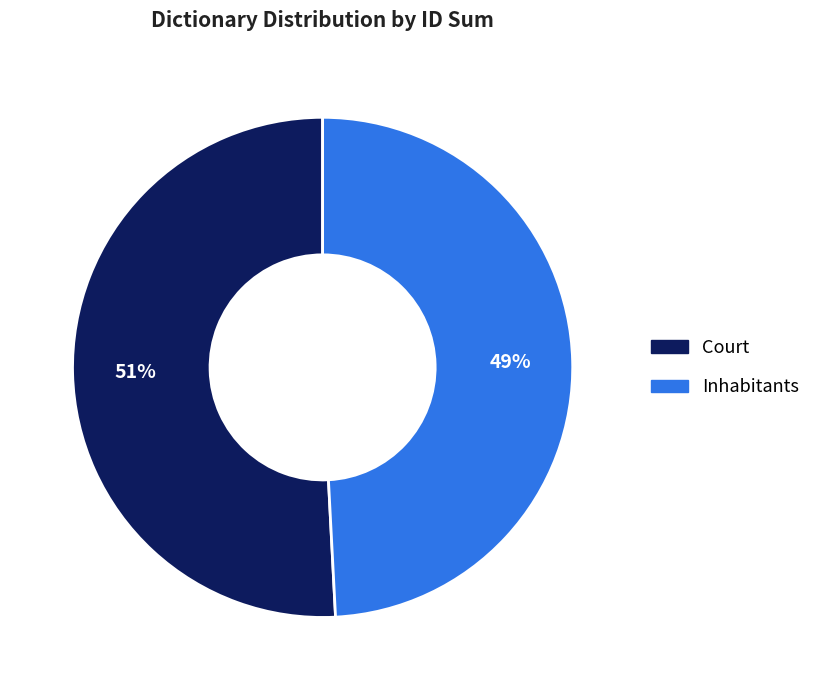

Is there a majority slice in this chart?

Yes